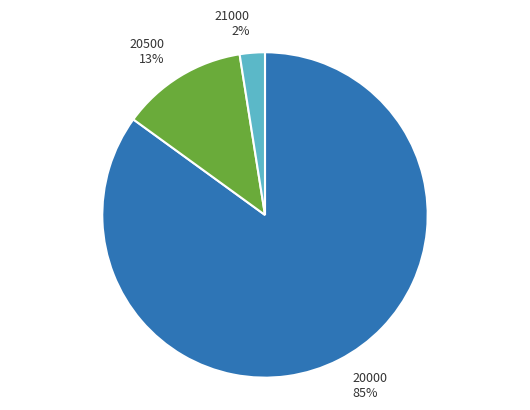

True or false: 20000 accounts for 92% of the total.

False